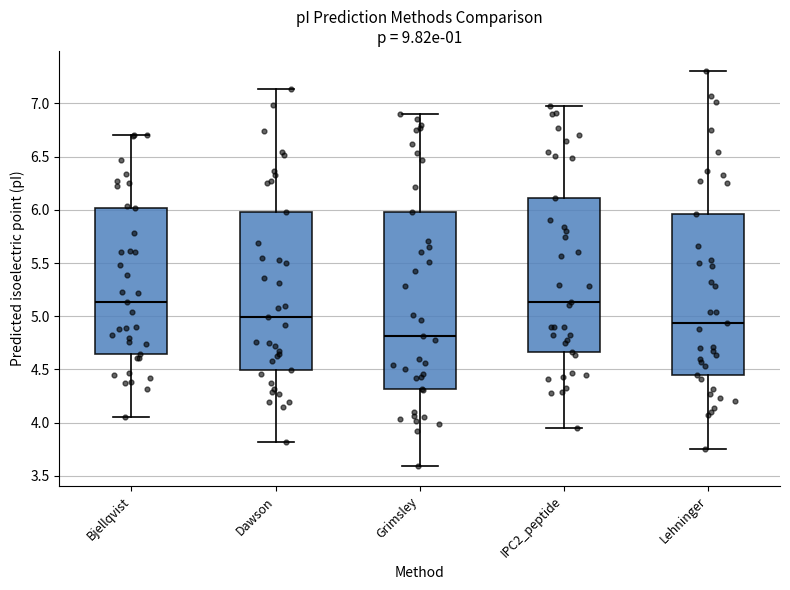

Where is the upper edge of the box for IPC2_peptide on the y-axis? The values are not printed on the chart, so give them approximately, as read against the axis.

6.10